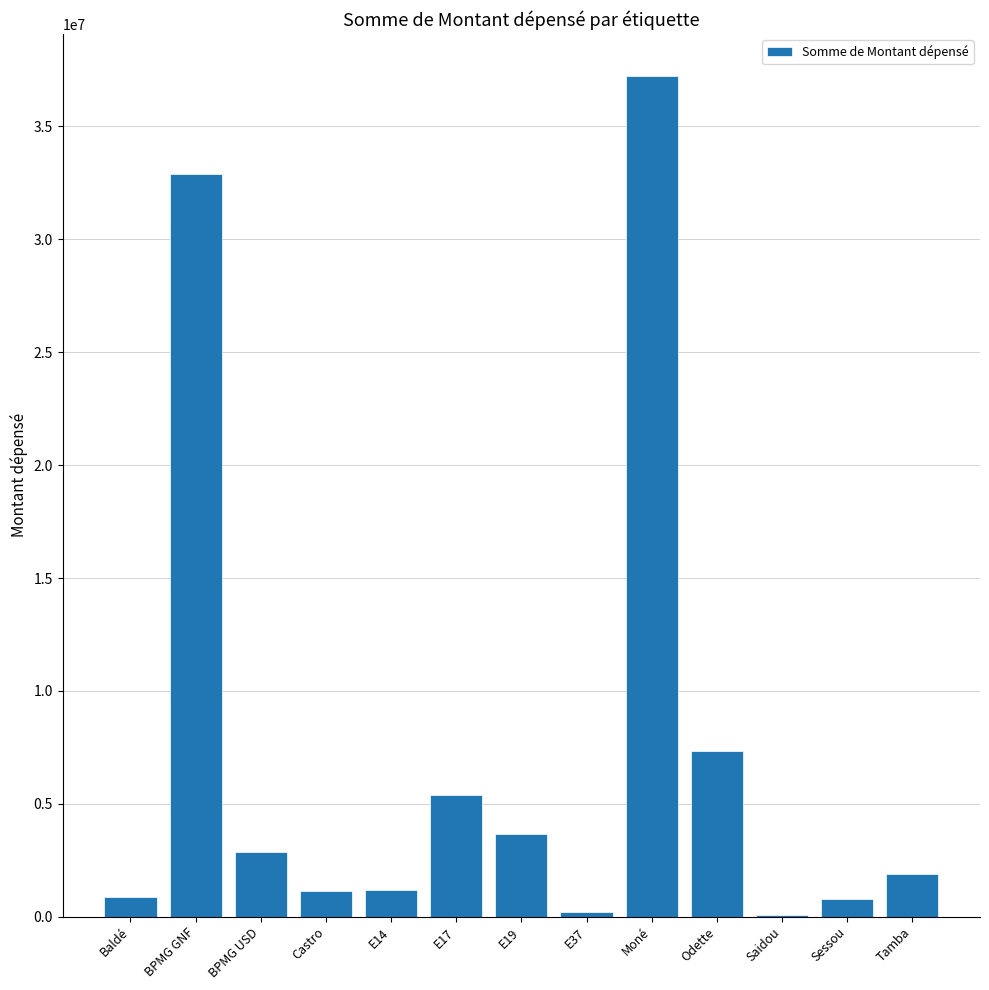

At which label is the value closest to 18650750?

Odette